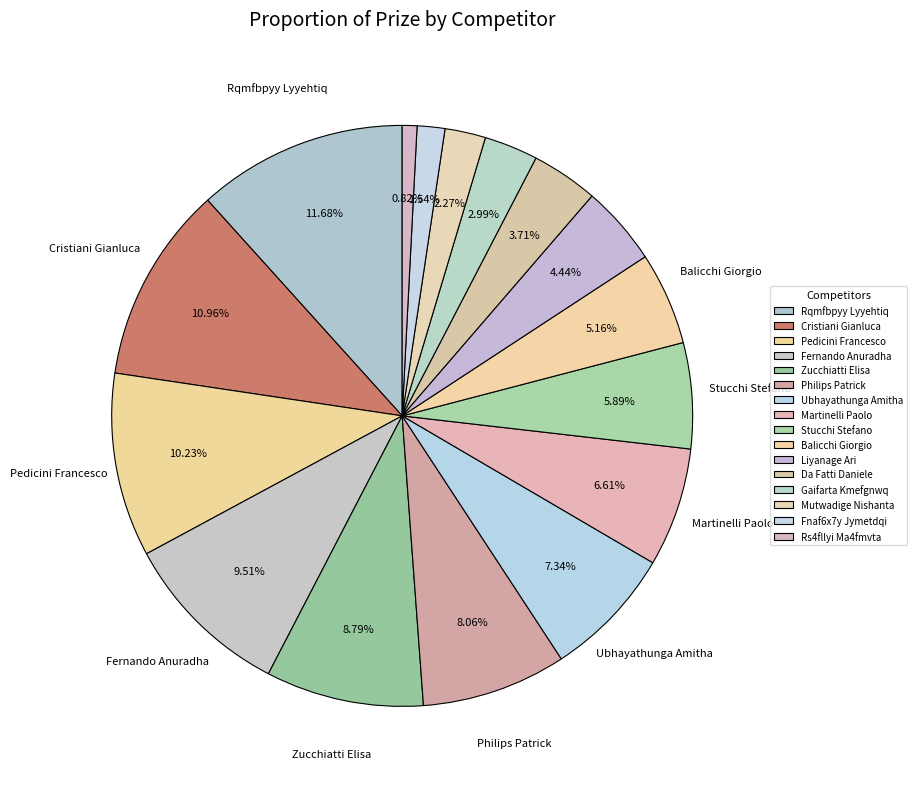

Does any single category account for the majority?

No